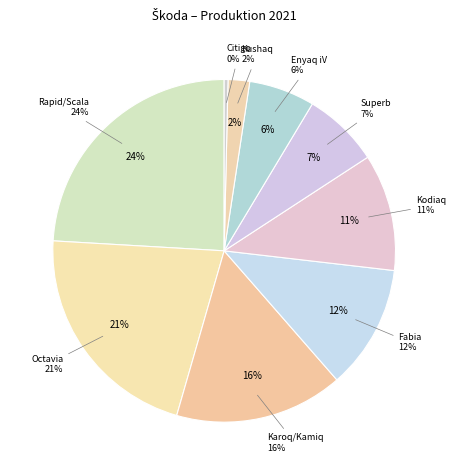

The Kushaq slice represents 1% of the pie. True or false?

False